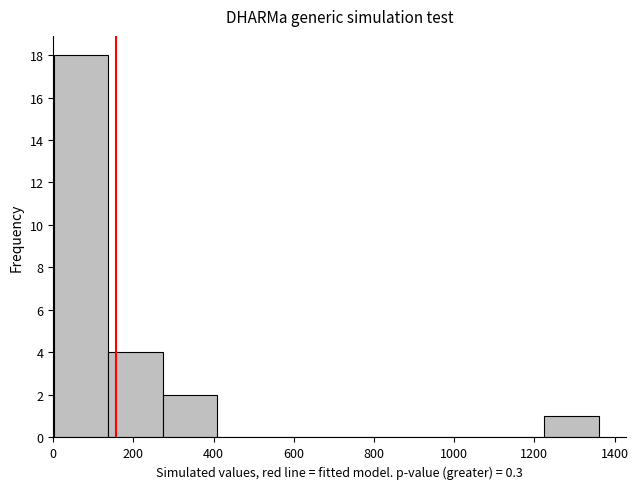

Over which range of the x-axis is the bar tallest?

0 to 140